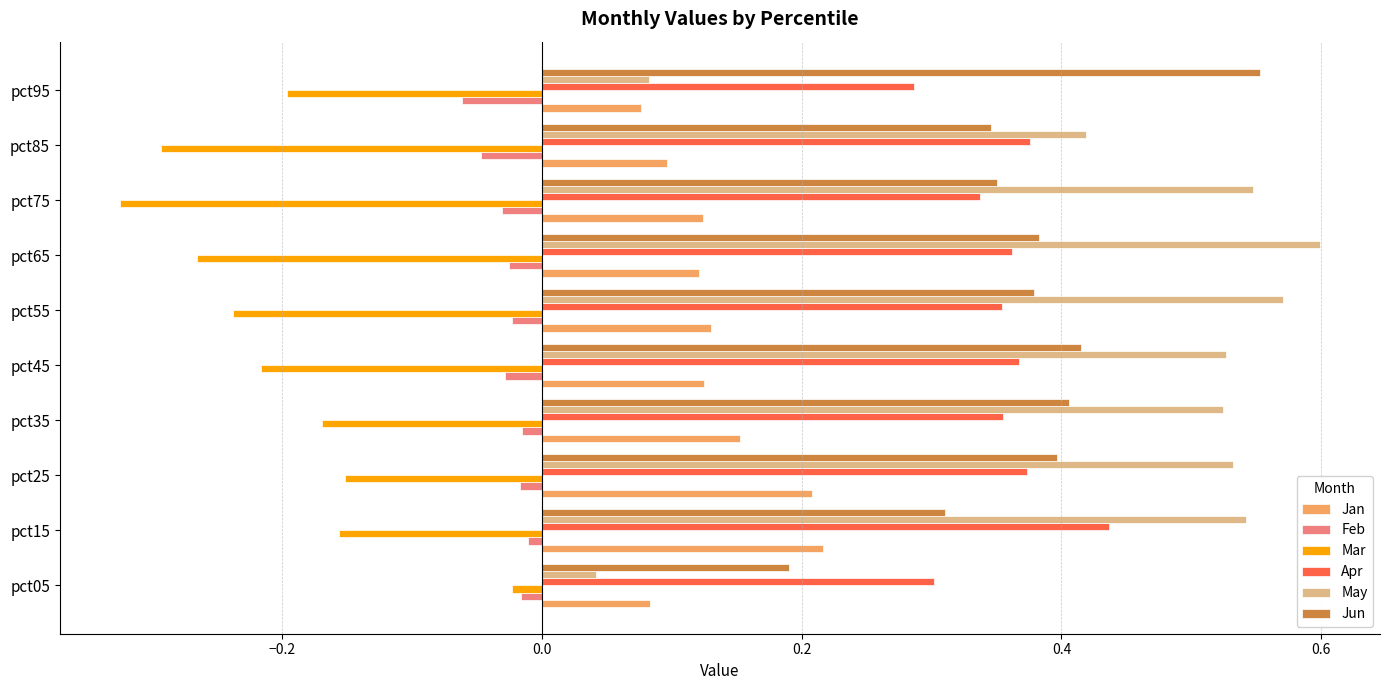

What is the sum of the Apr values at pct45 and pct55?

0.7